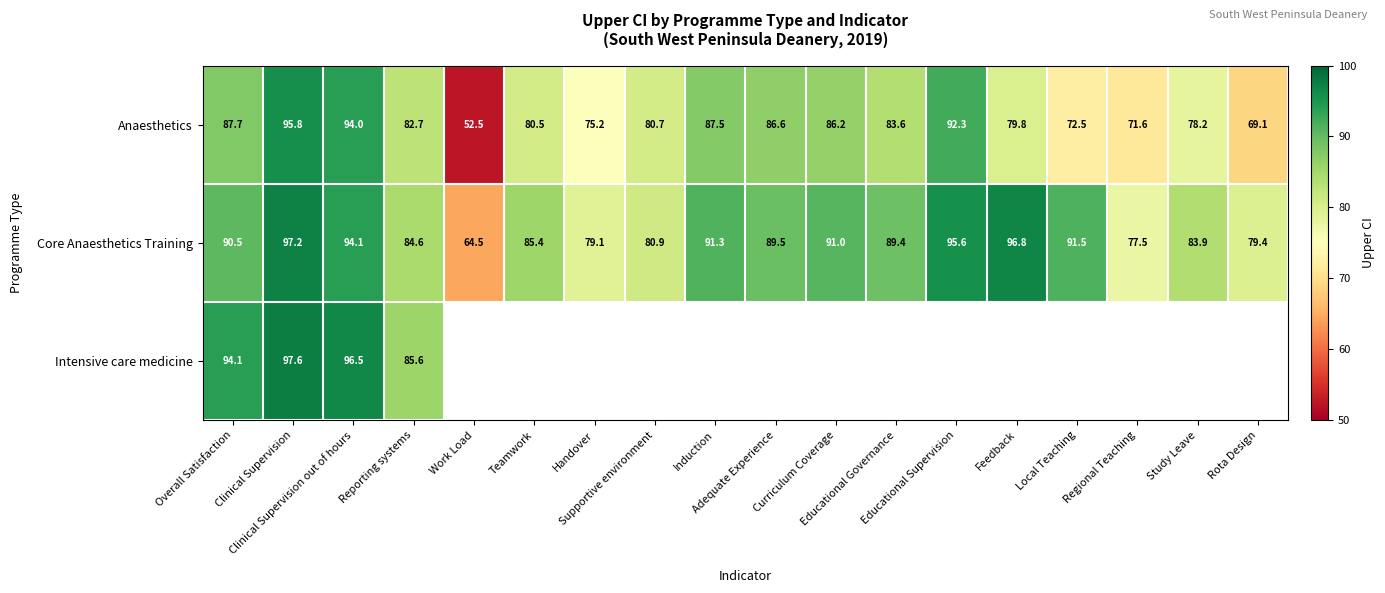

The value of Anaesthetics at Clinical Supervision out of hours is 24.4. True or false?

False